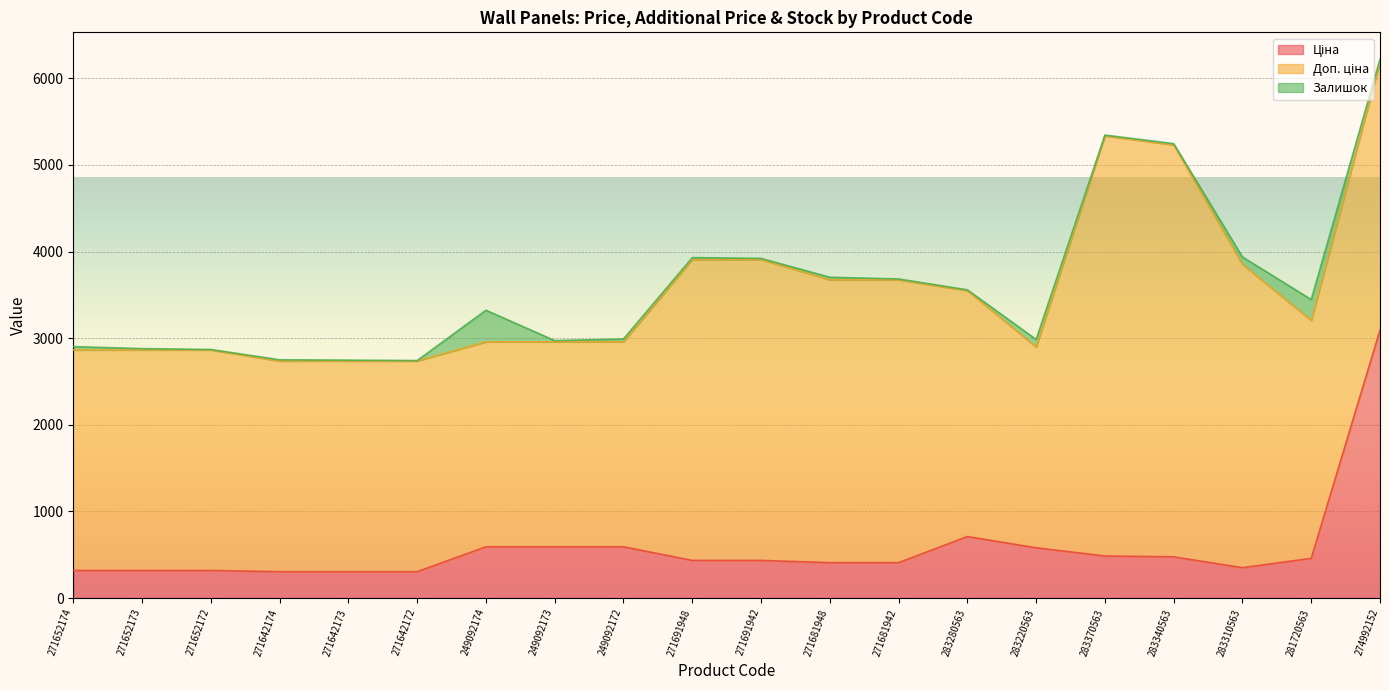

True or false: Ціна has a value of 1034.7 at 274992152.

False